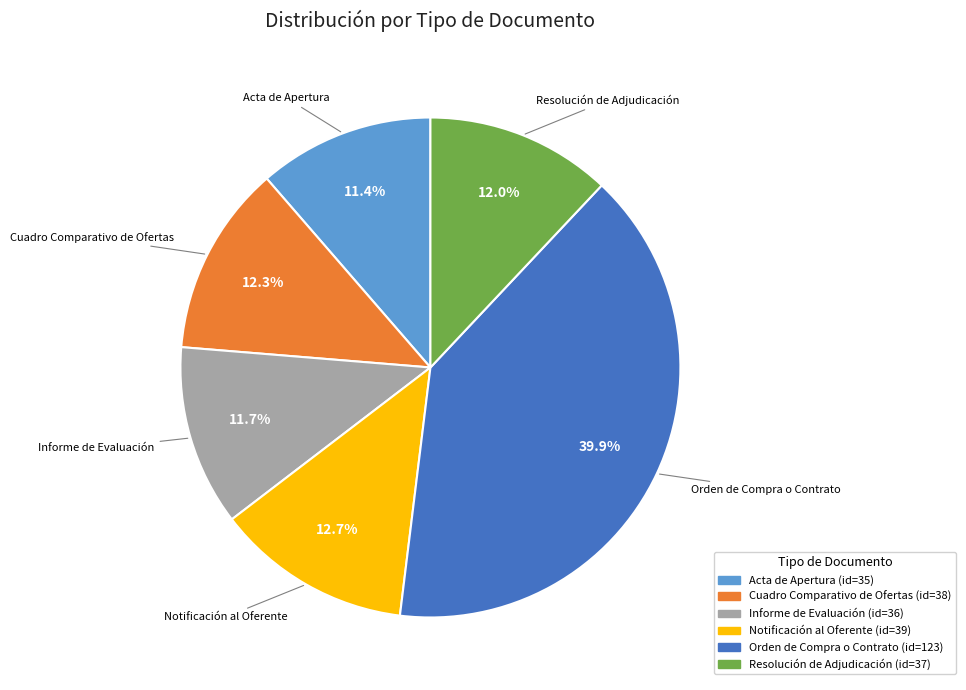

Which slice is the largest?

Orden de Compra o Contrato